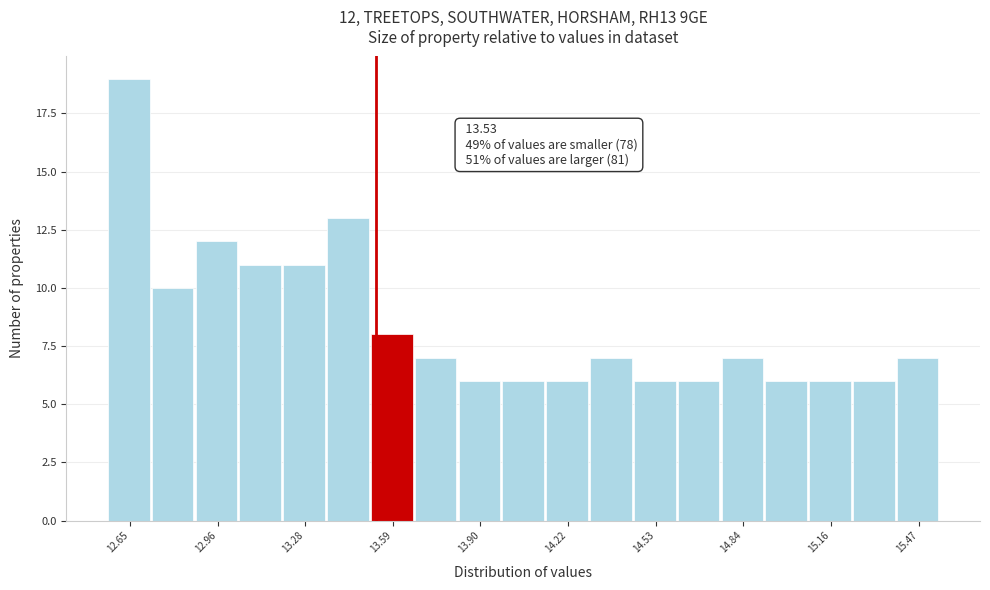

Around what value on the x-axis is the tallest bar? Give the approximate position of its centre, as read against the axis.

12.65